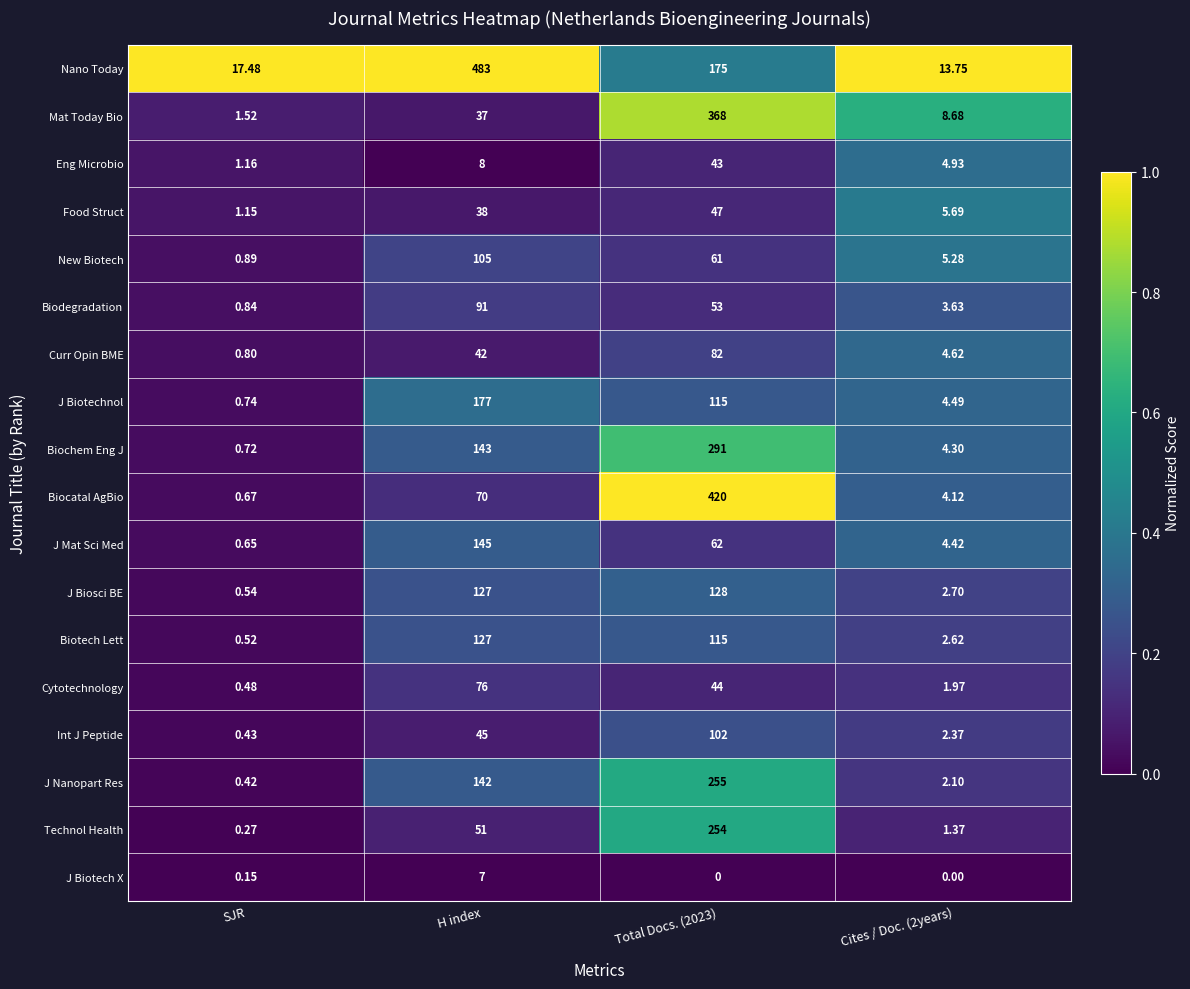

Count the number of categories in the chart.

4